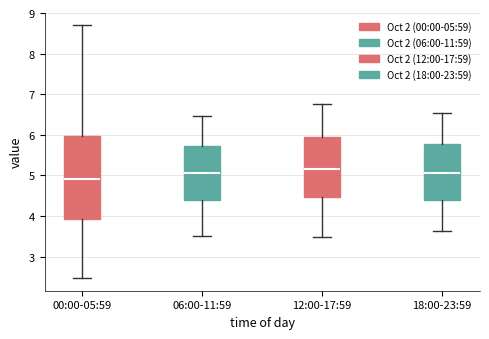

Where does the upper whisker of the box for 06:00-11:59 end on the y-axis? The values are not printed on the chart, so give them approximately, as read against the axis.

6.5